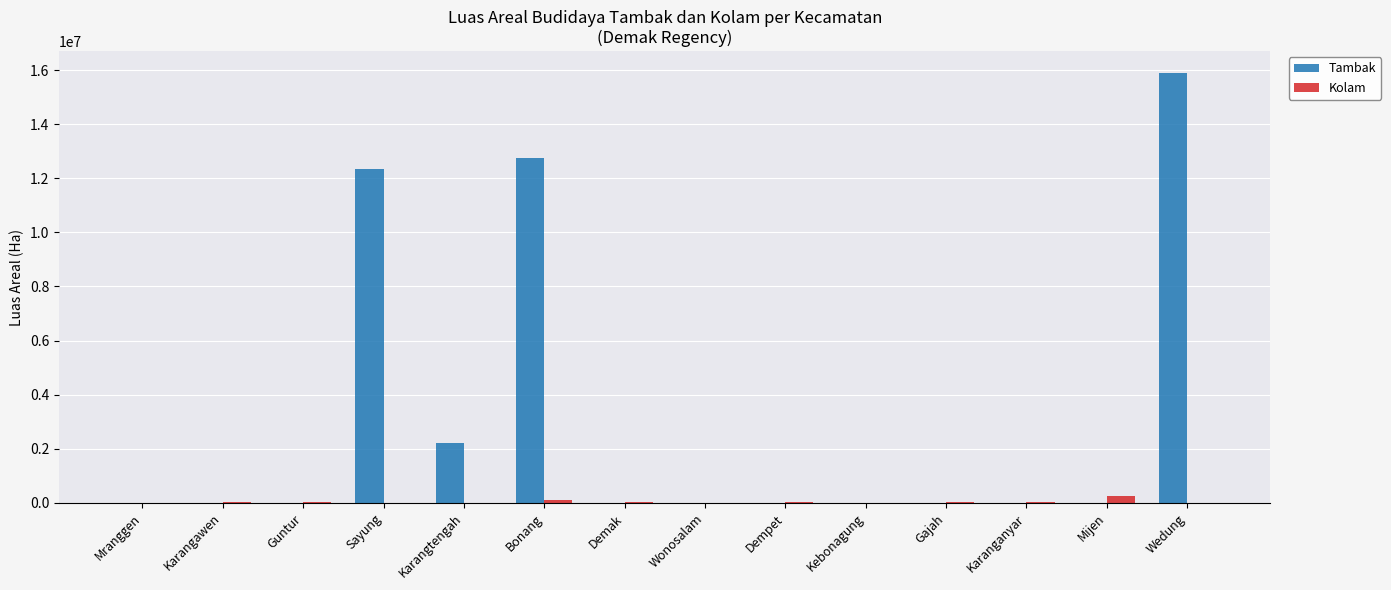

Which series has the largest total across all categories?

Tambak